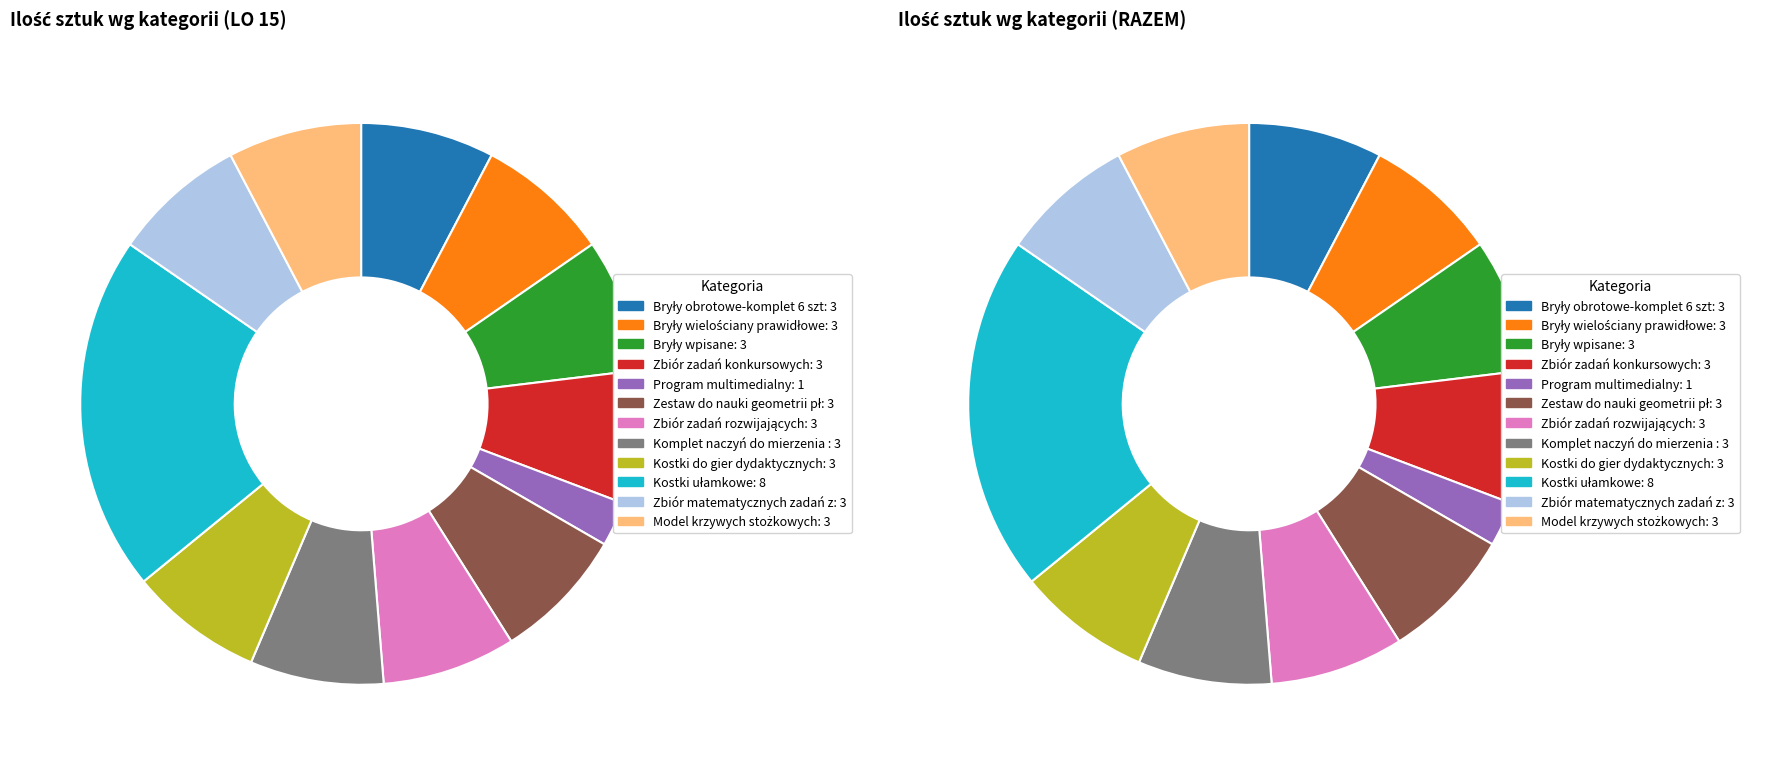

To the nearest percent, what is the difference between the largest and smallest slice percentages?

18%